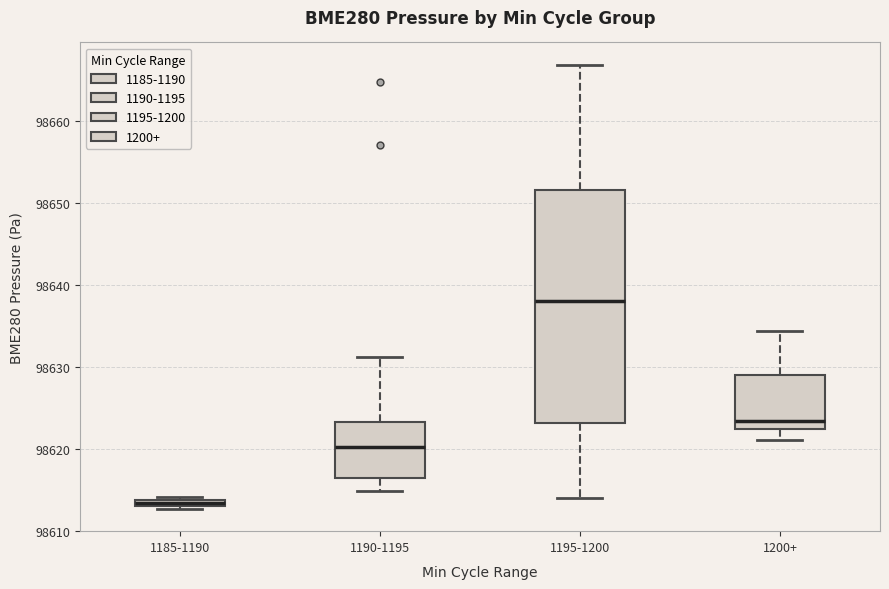

Which box's median line is the highest?

1195-1200